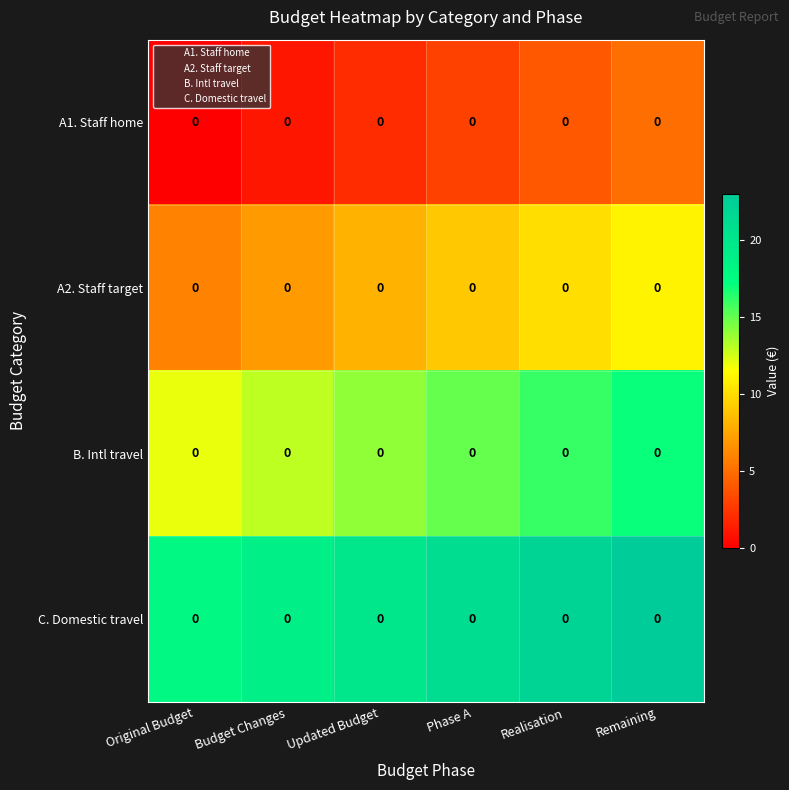

At which label is B. Intl travel closest to 14?

Updated Budget